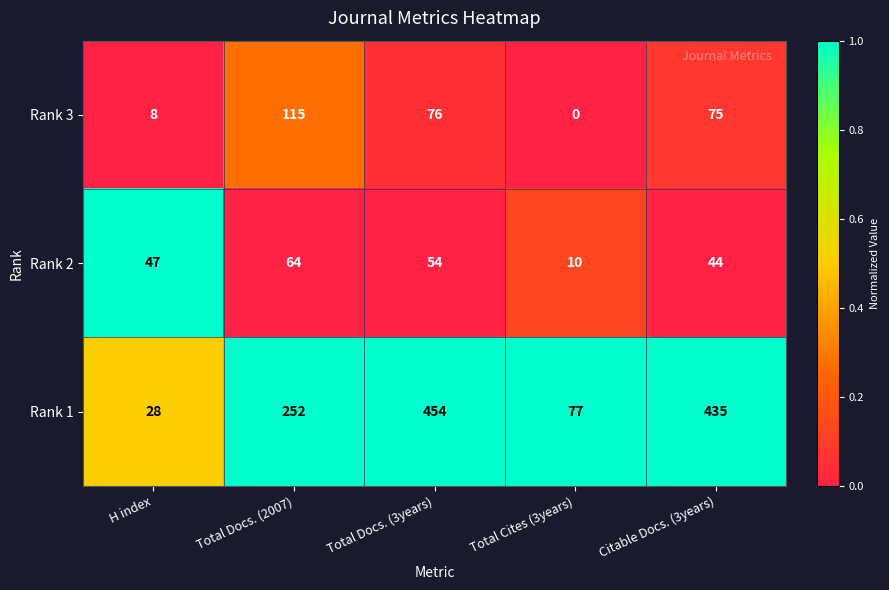

Where does the Rank 3 series first go above 75?

Total Docs. (2007)